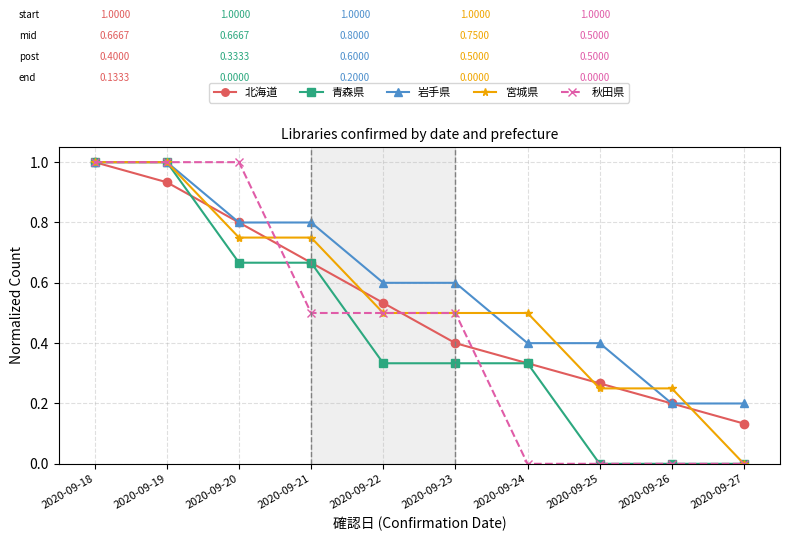

How many categories are shown in the chart?

10